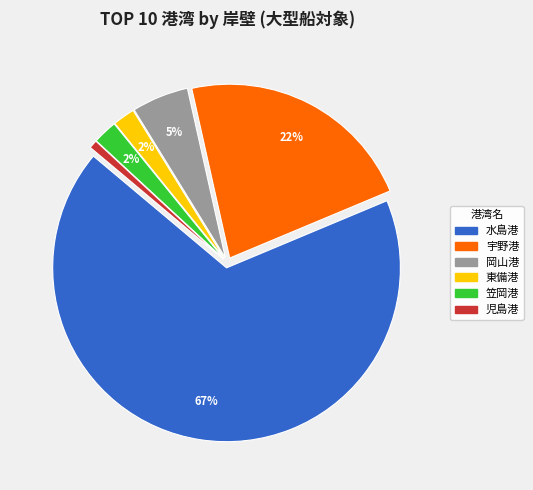

To the nearest percent, what is the average slice percentage?

17%